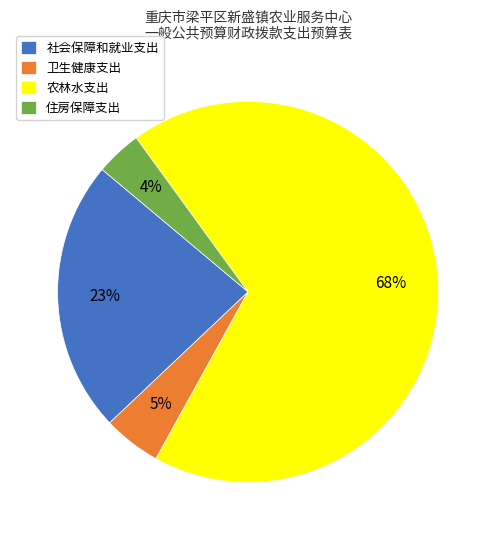

To the nearest percent, what percentage of the pie is 社会保障和就业支出?

23%